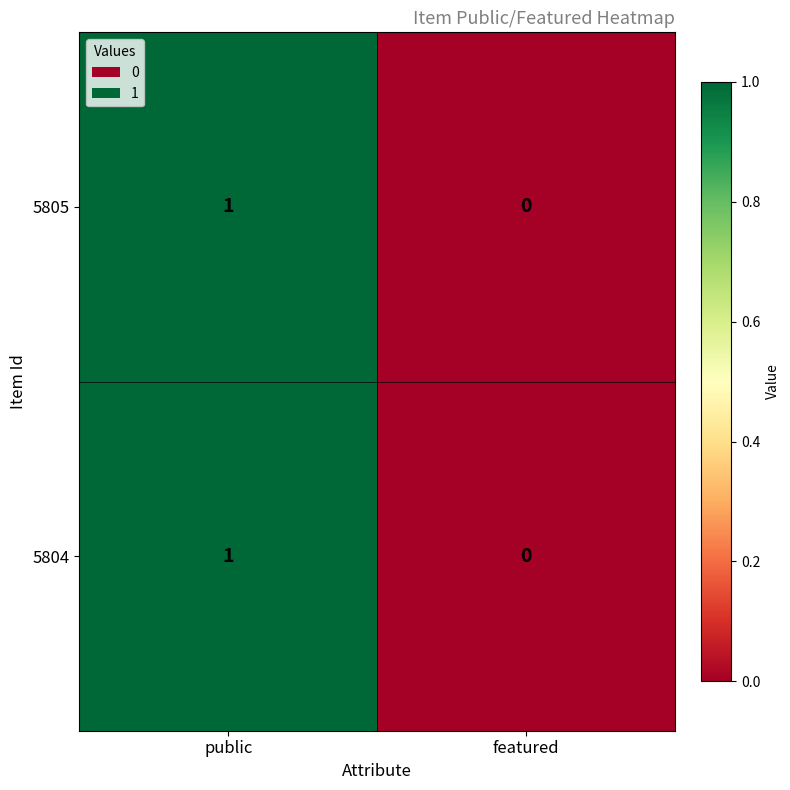

How many distinct data groups are displayed?

2